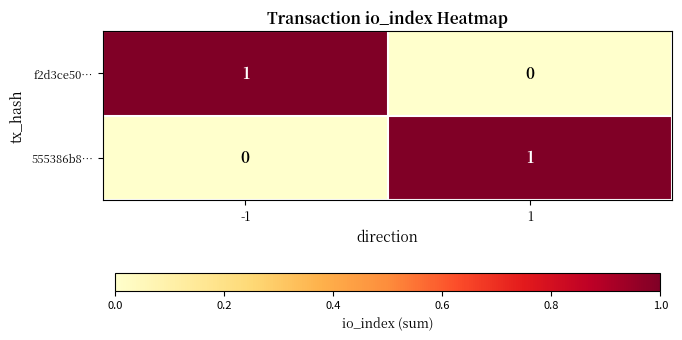

List the labels in order of 555386b8… value, smallest first.

-1, 1